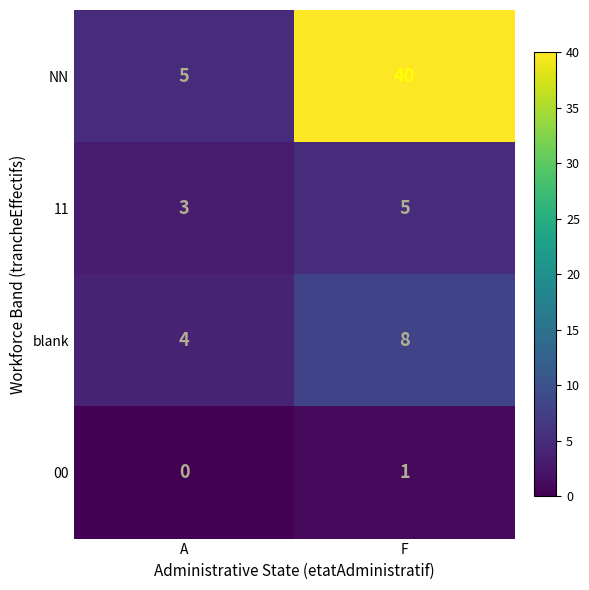

True or false: NN has a value of 3 at A.

False